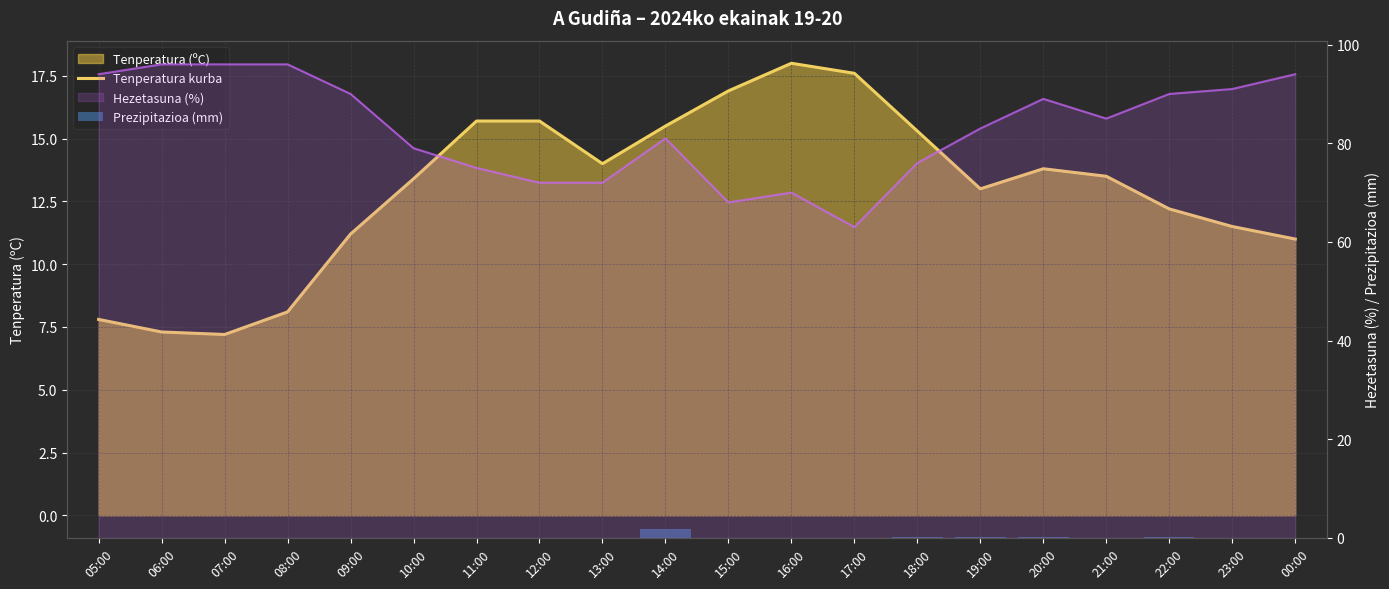

True or false: Prezipitazioa (mm) has a value of 0.0 at 07:00.

True